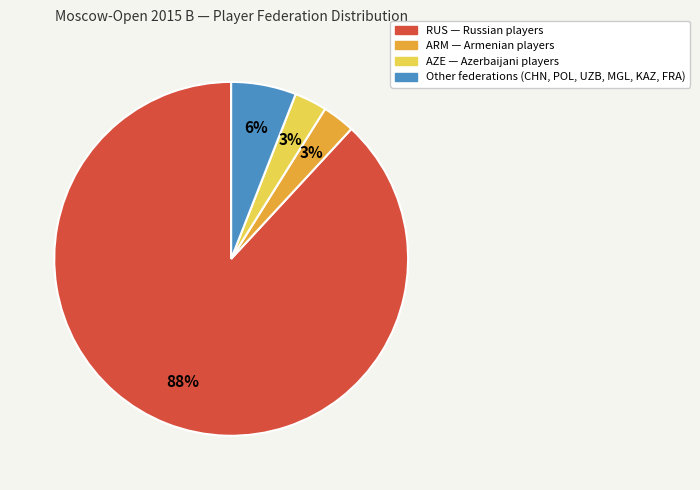

Is there a majority slice in this chart?

Yes